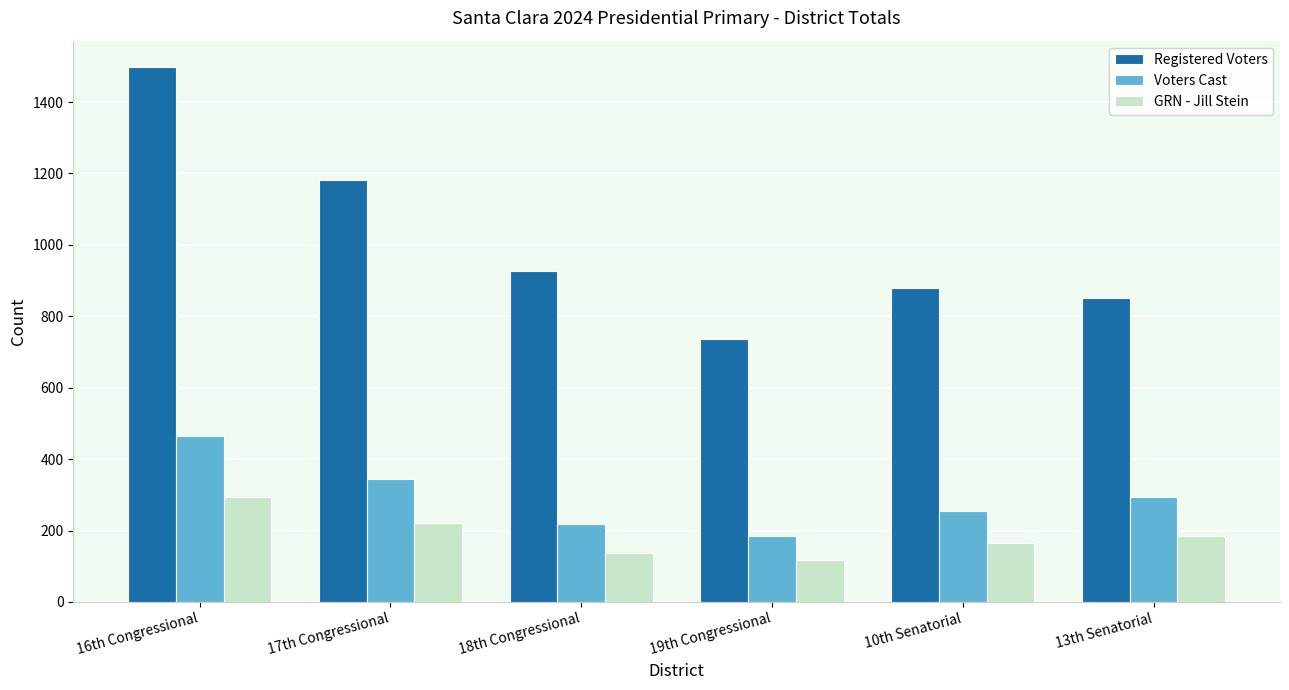

What value does the GRN - Jill Stein series have at 13th Senatorial?

184